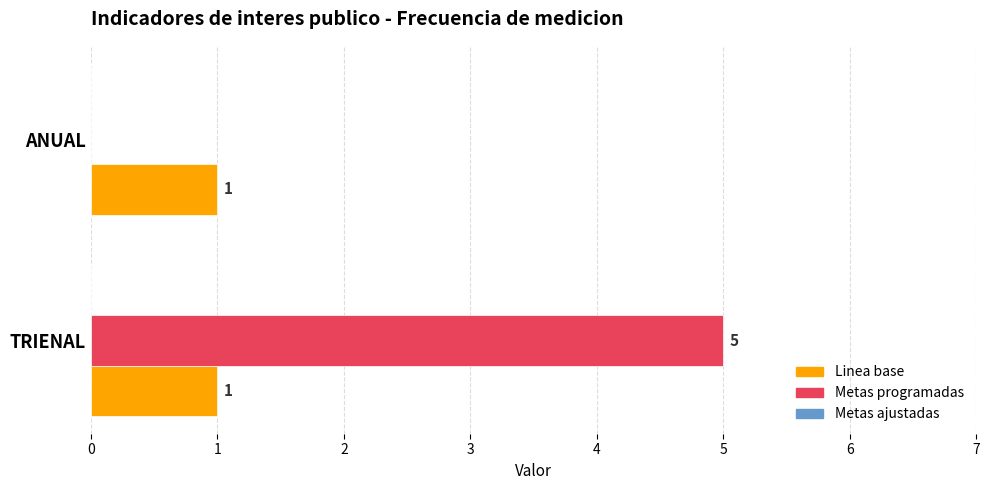

Between TRIENAL and ANUAL, which series saw the biggest shift?

Metas programadas